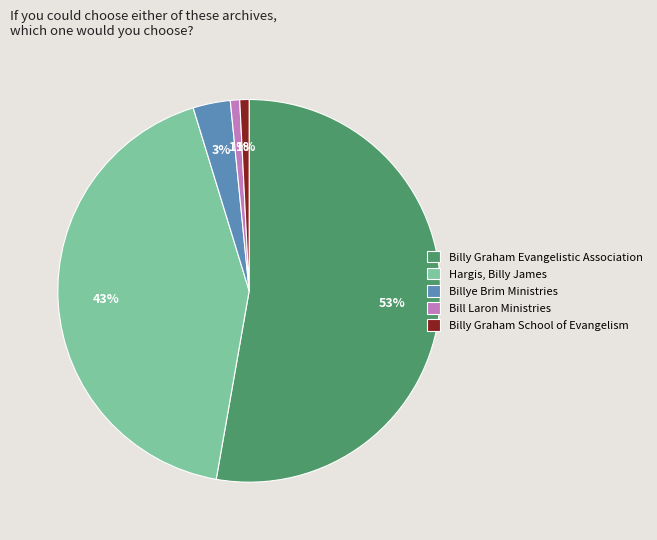

Is the sum of Billye Brim Ministries and Billy Graham School of Evangelism greater than half?

No